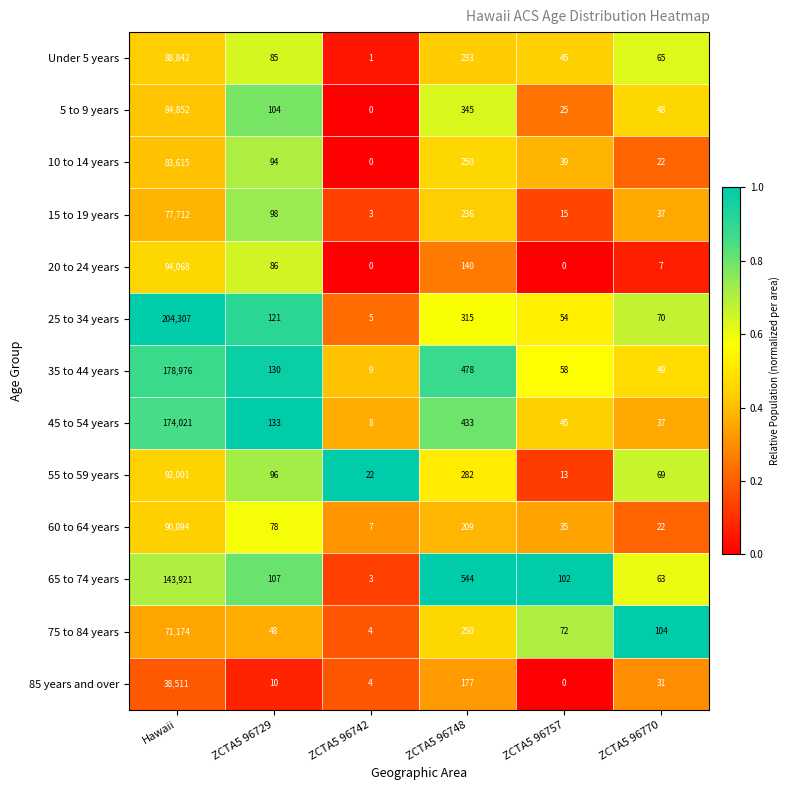

What is the difference between the maximum and minimum values in the 25 to 34 years series?

204302